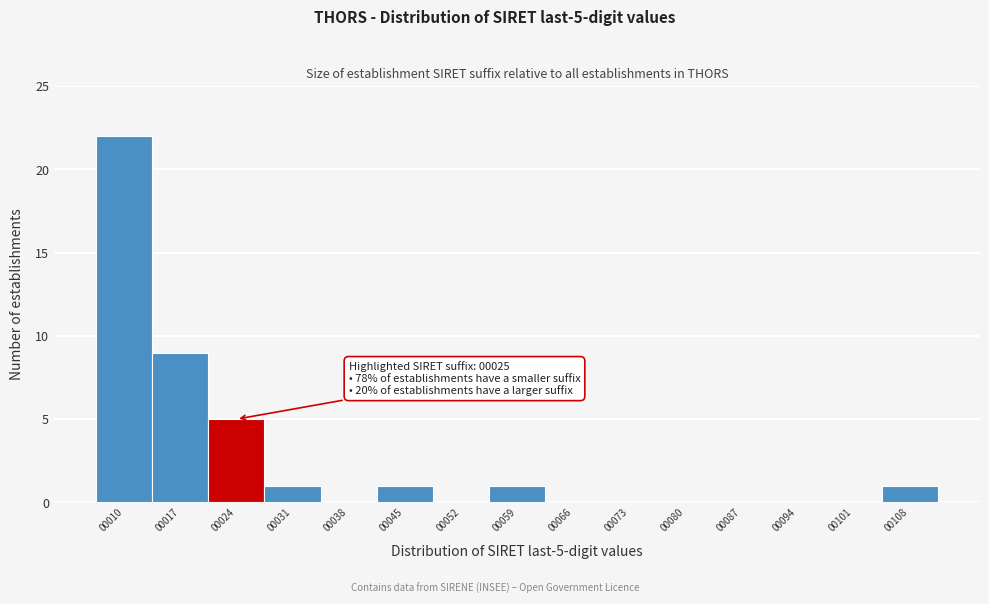

Reading left to right, what are all the values shown in this chart?

00010=22	00017=9	00024=5	00031=1	00038=0	00045=1	00052=0	00059=1	00066=0	00073=0	00080=0	00087=0	00094=0	00101=0	00108=1